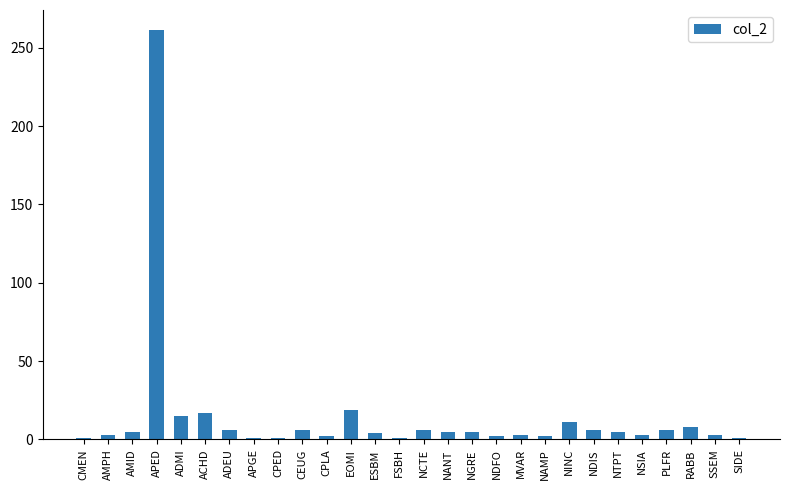

Between APGE and NINC, which is larger?

NINC